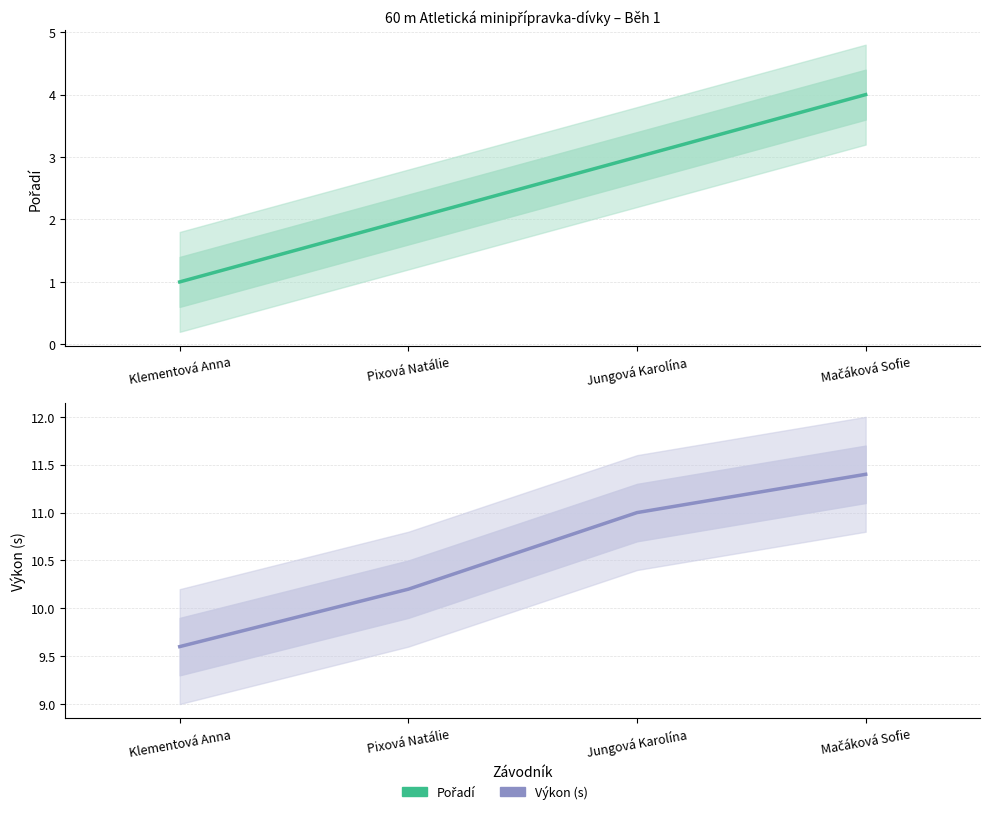

The Výkon series shows 2.5 at Mačáková Sofie. True or false?

False